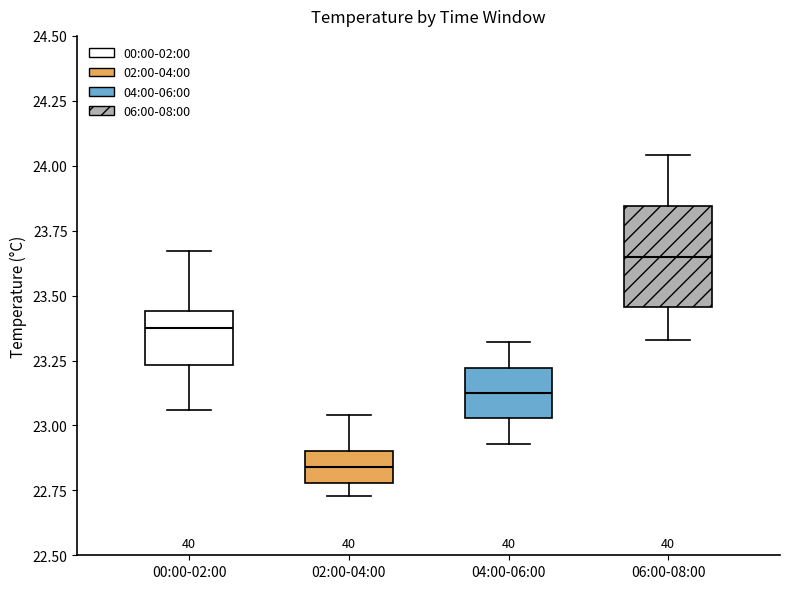

Which box's median line is the lowest?

02:00-04:00